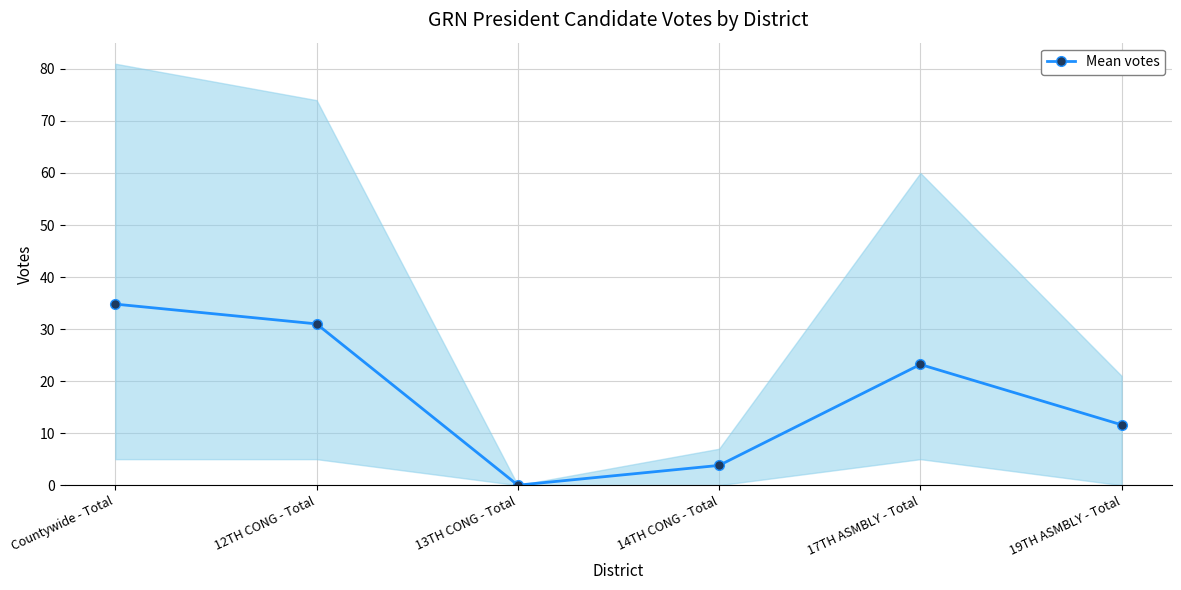

Which label corresponds to the smallest value in the chart?

13TH CONG - Total